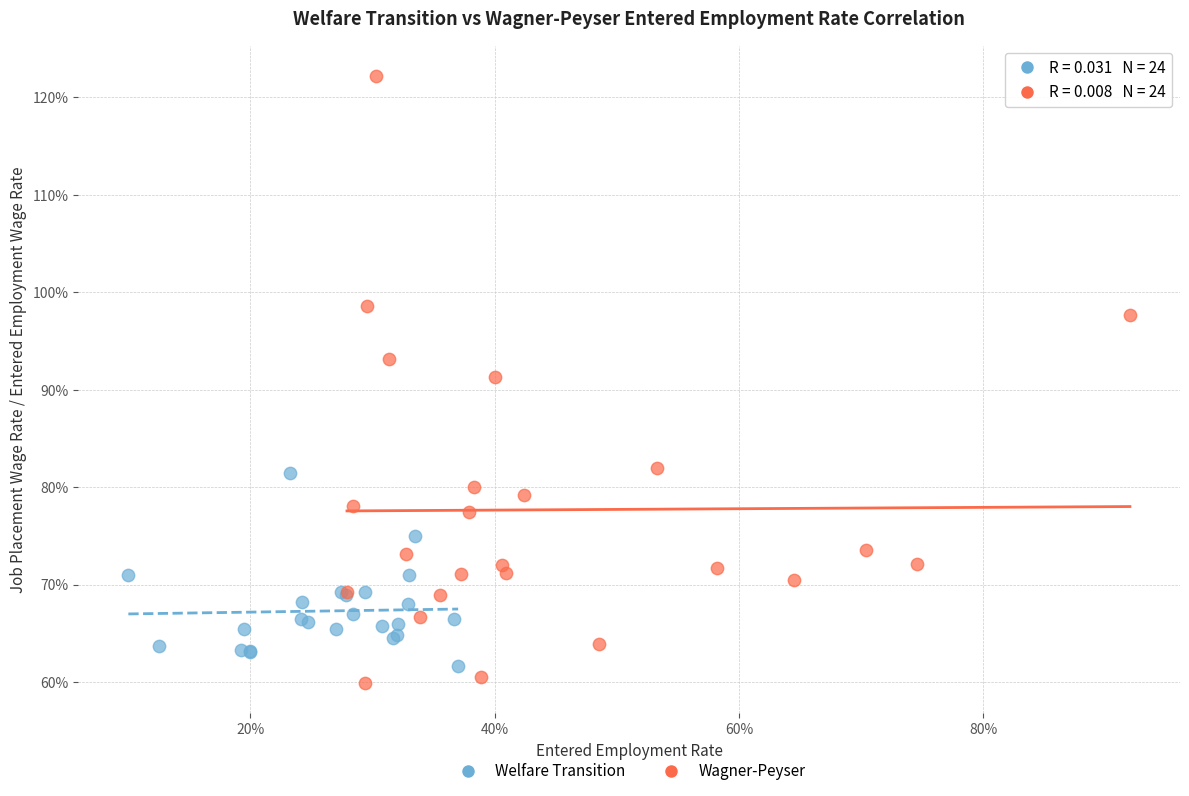

Which series reaches the maximum Y coordinate?

Wagner-Peyser